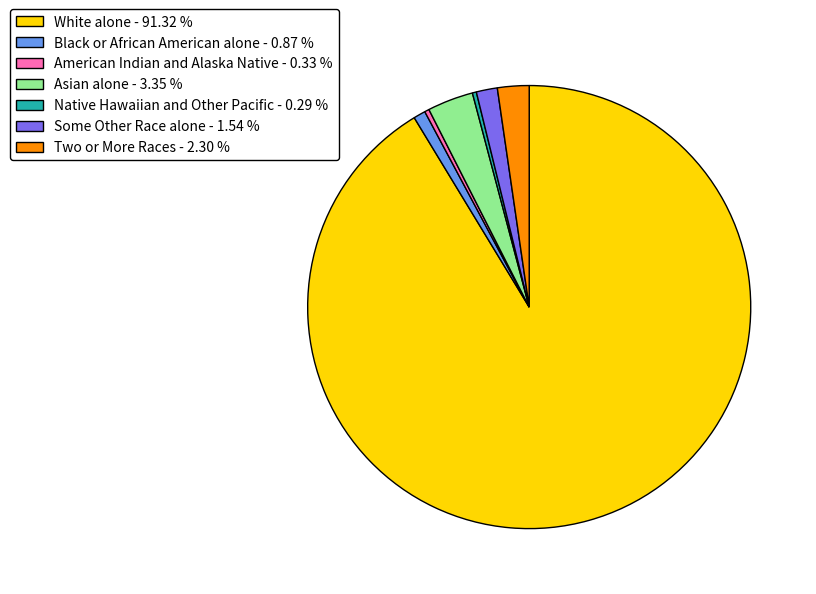

Count the number of slices in the pie.

7